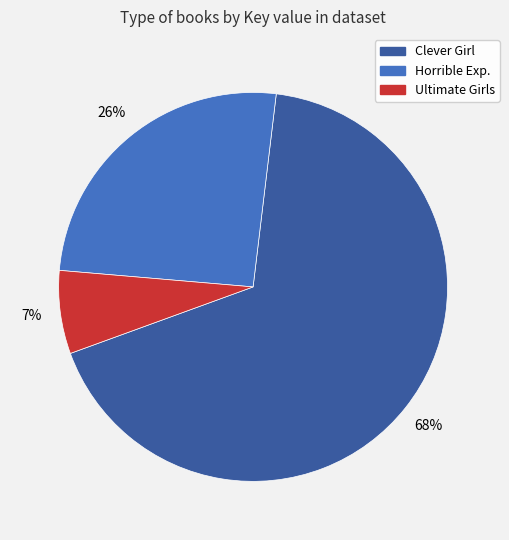

Is there a majority slice in this chart?

Yes